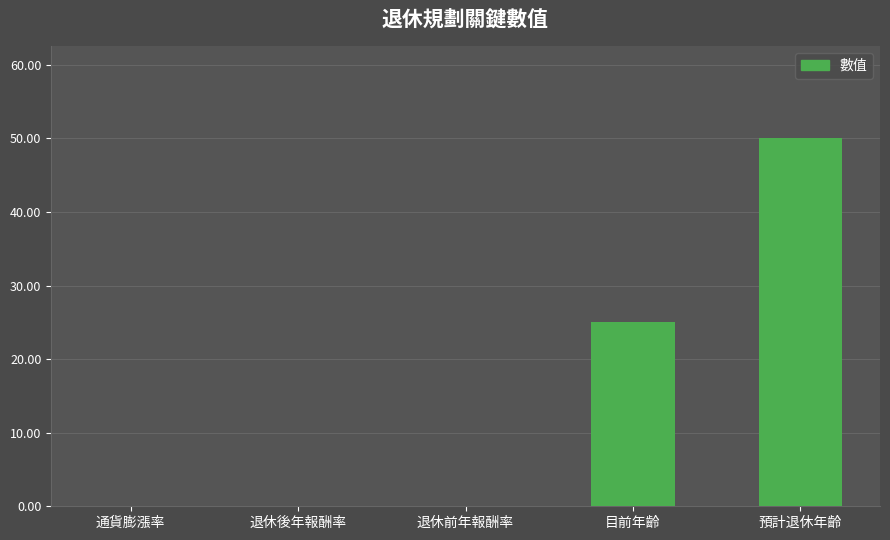

What is the difference between the values at 退休後年報酬率 and 目前年齡?

24.9